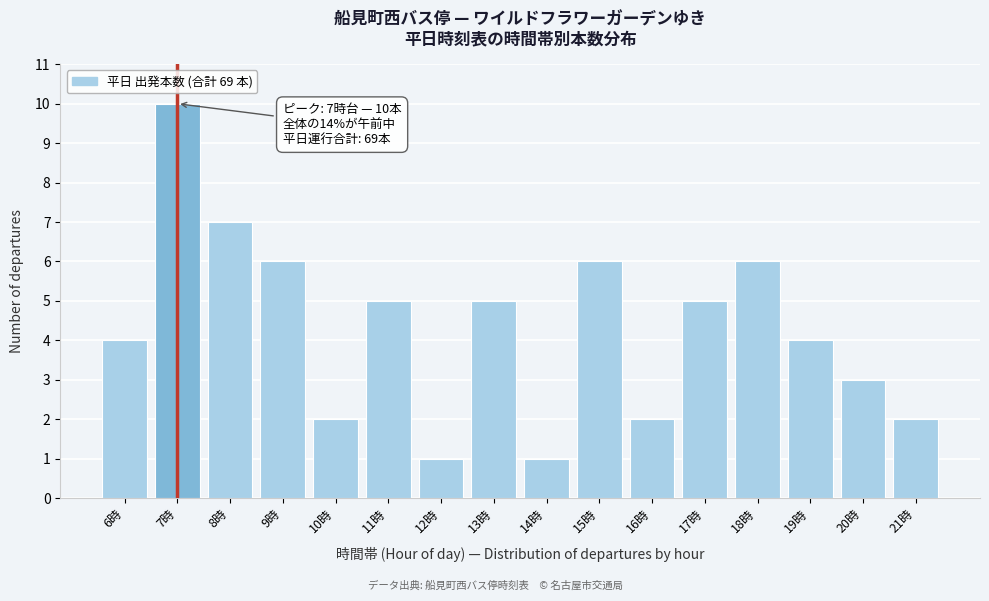

Reading left to right, what are all the values shown in this chart?

6時=4	7時=10	8時=7	9時=6	10時=2	11時=5	12時=1	13時=5	14時=1	15時=6	16時=2	17時=5	18時=6	19時=4	20時=3	21時=2